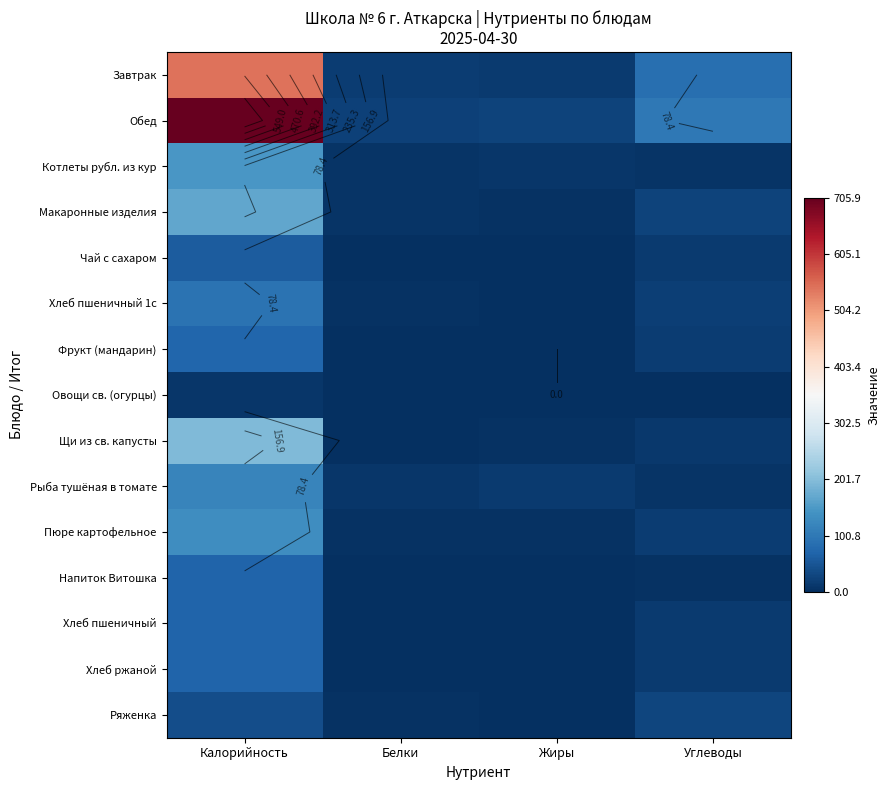

Rank the categories by Щи из св. капусты value from highest to lowest.

Калорийность, Углеводы, Жиры, Белки